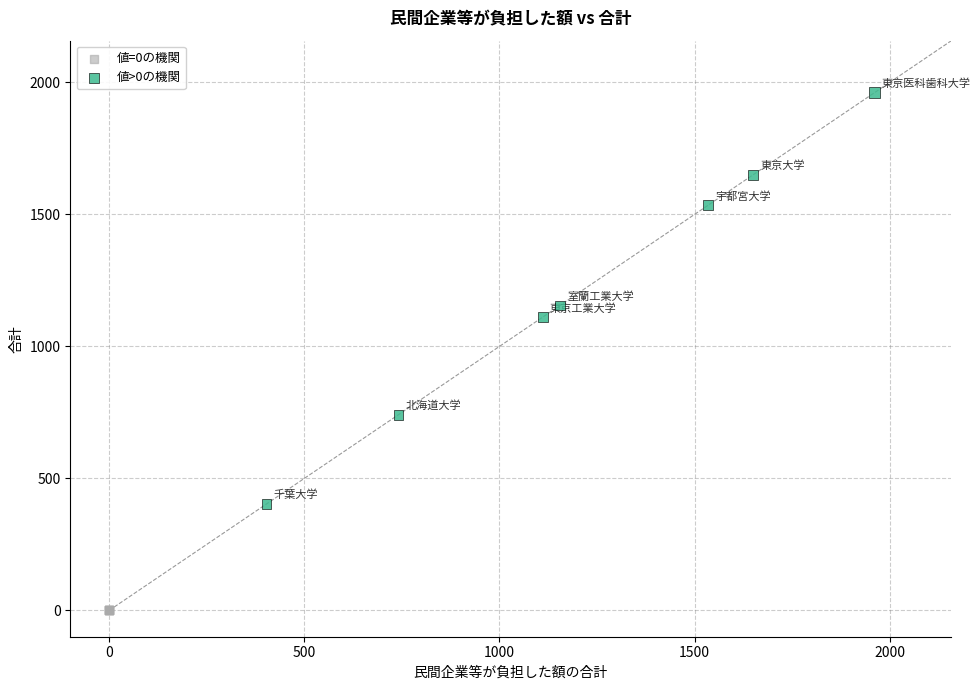

What are all the series names shown in the legend?

値=0の機関, 値>0の機関